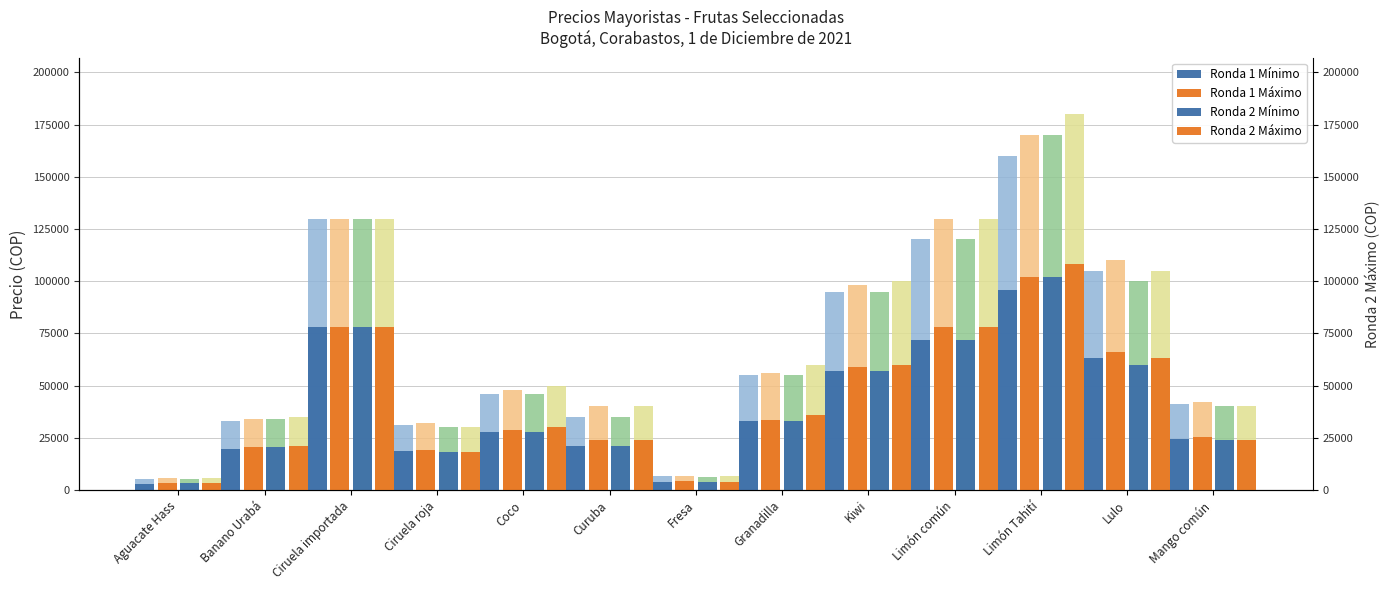

Rank the series by their maximum value, from lowest to highest.

Ronda 1 Mínimo, Ronda 1 Máximo, Ronda 2 Mínimo, Ronda 2 Máximo